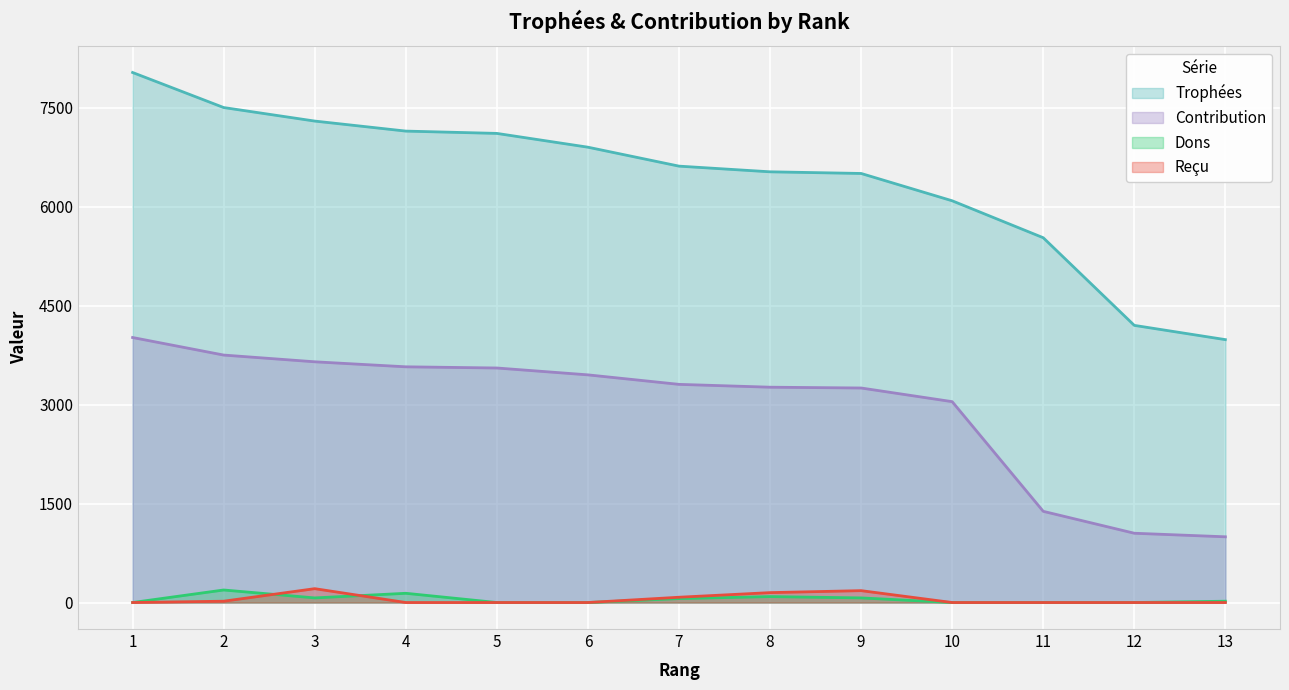

What is the sum of all Dons values?

640